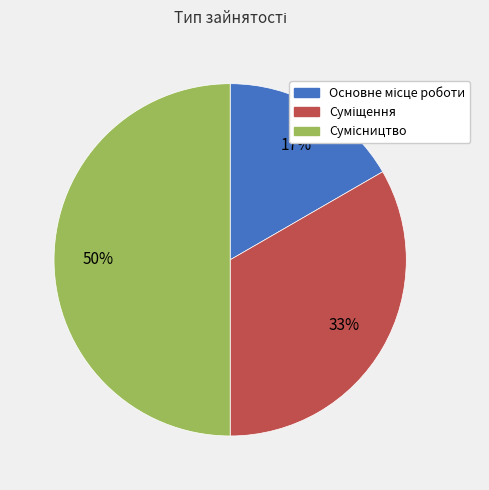

To the nearest percent, what is the average slice percentage?

33%